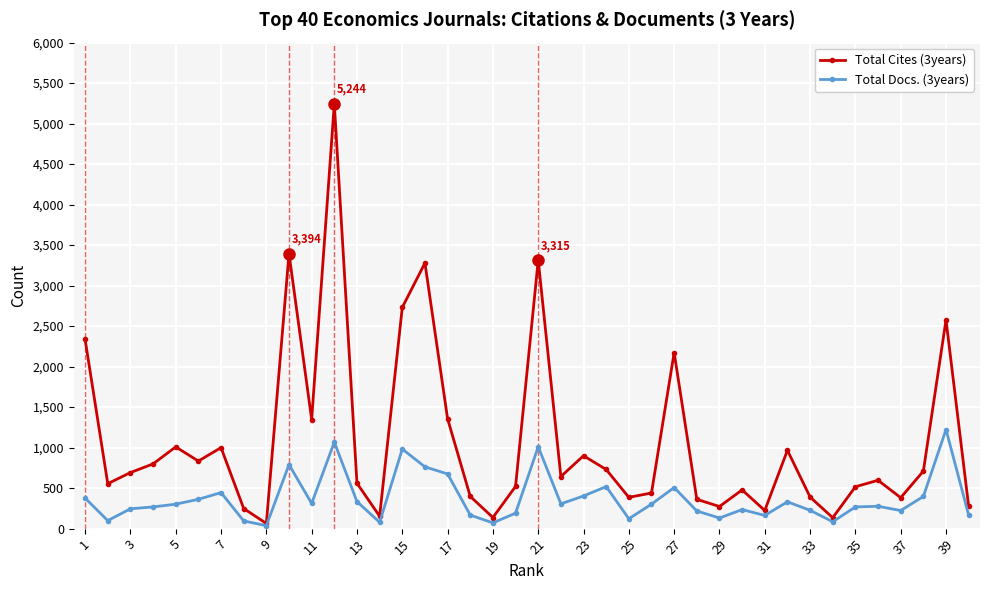

True or false: Total Cites (3years) has more than 0 points higher than both neighbors.

True